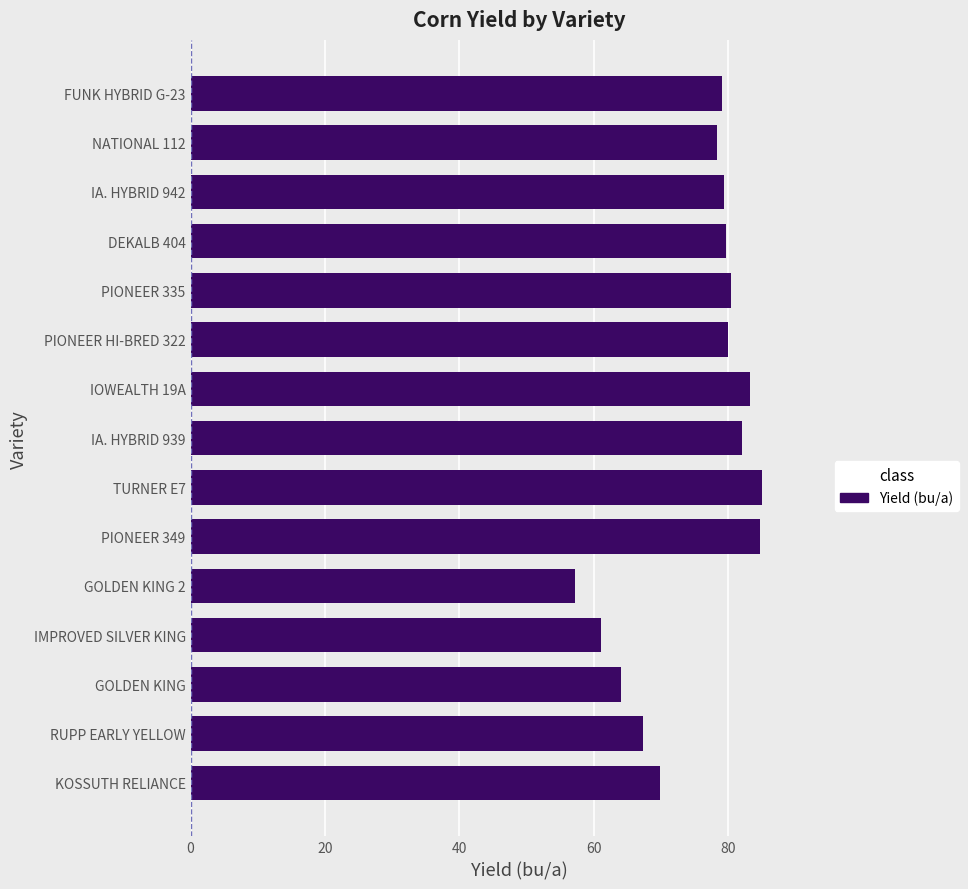

How many bars are there in total?

15